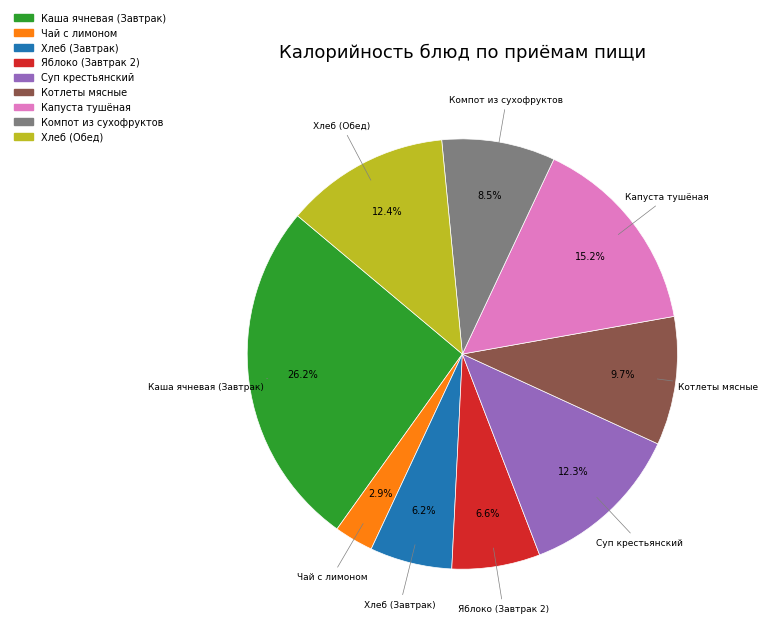

True or false: Котлеты мясные accounts for 20% of the total.

False